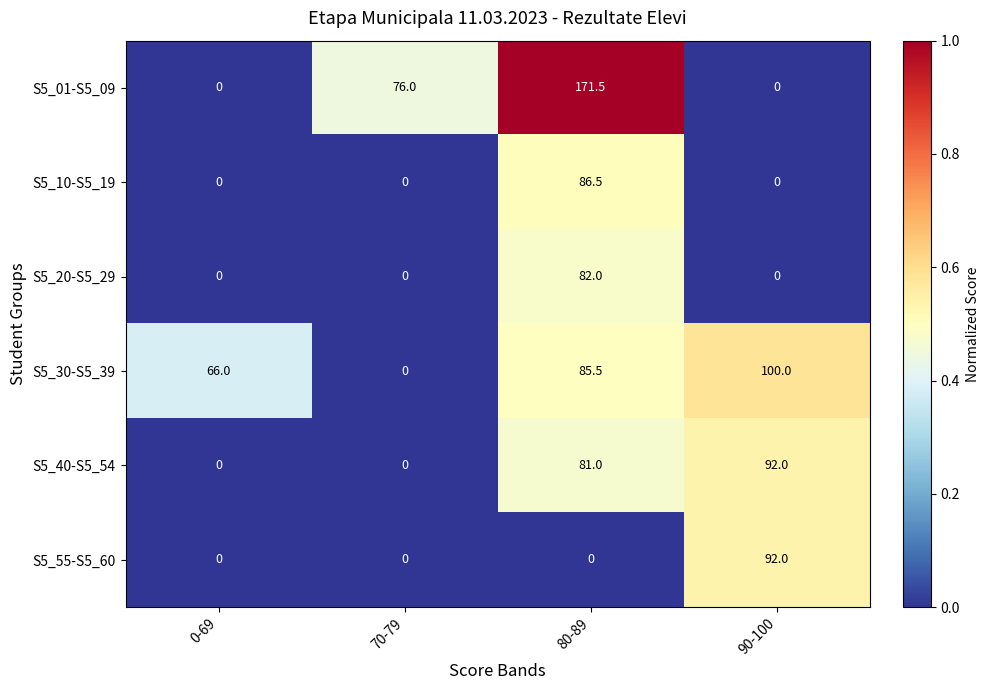

Count the S5_40-S5_54 values in the range 0 to 92.

4